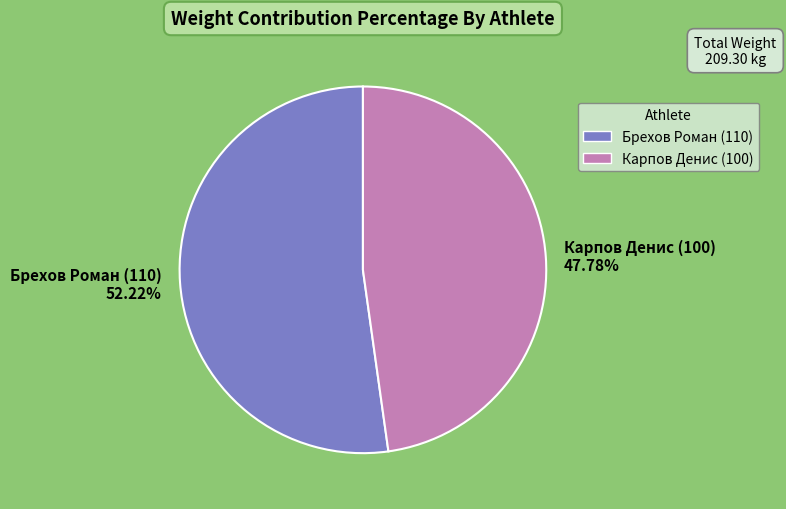

Rank the categories by value from lowest to highest.

Карпов Денис (100), Брехов Роман (110)